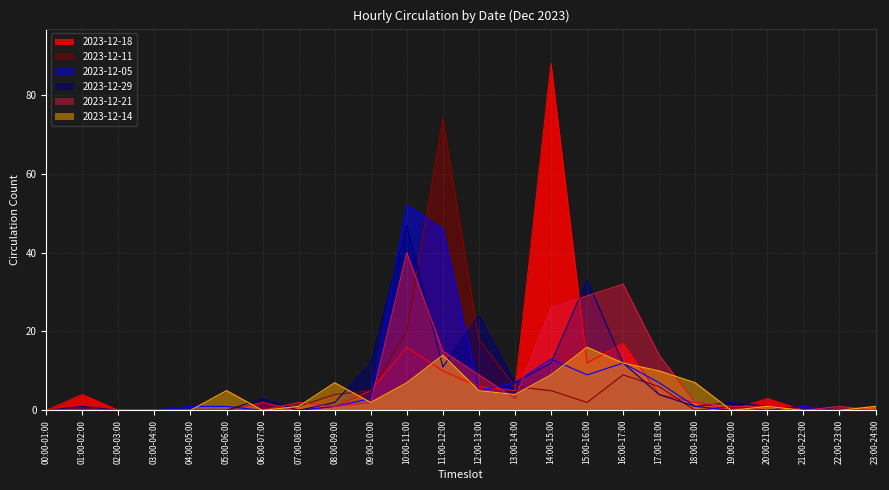

At how many categories does at least one series exceed 56?

2